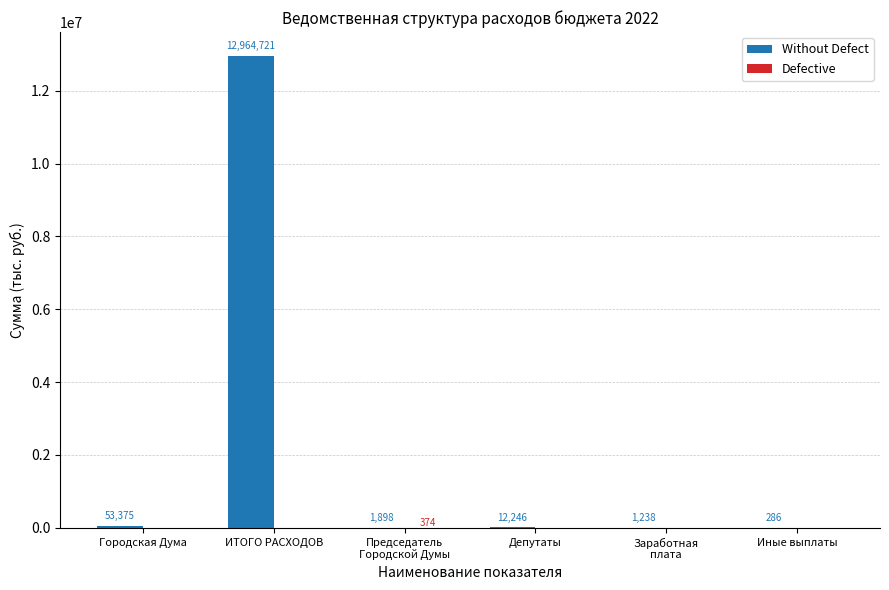

Count the number of data series in this chart.

2